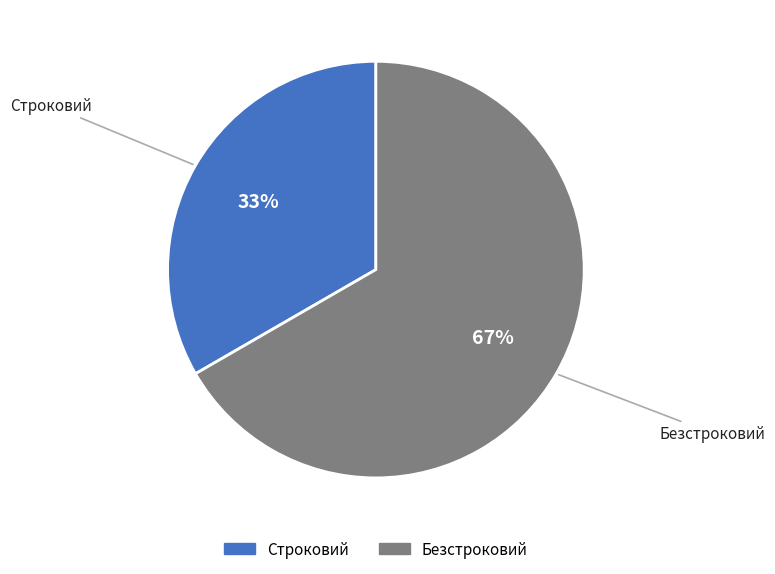

Count the number of slices in the pie.

2